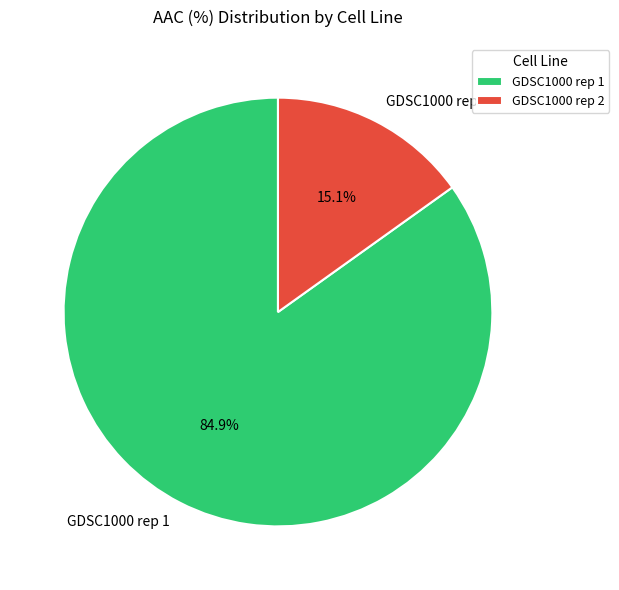

To the nearest percent, what is the difference between the largest and smallest slice percentages?

70%